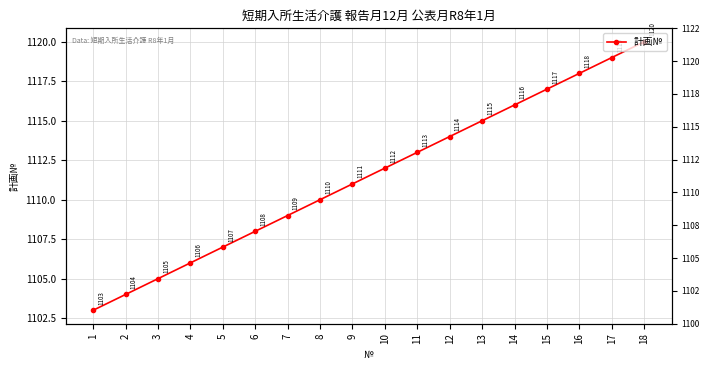

What is the value of the 9th point from the left?

1111